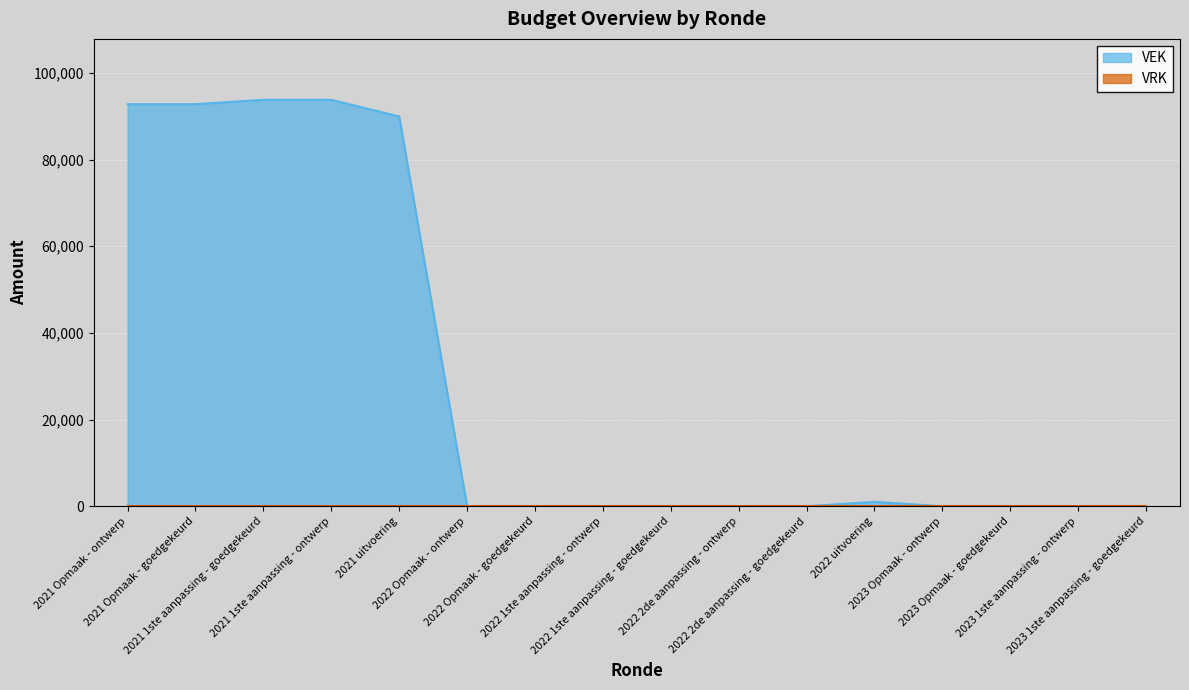

What is the difference between the second highest and second lowest values?

93786